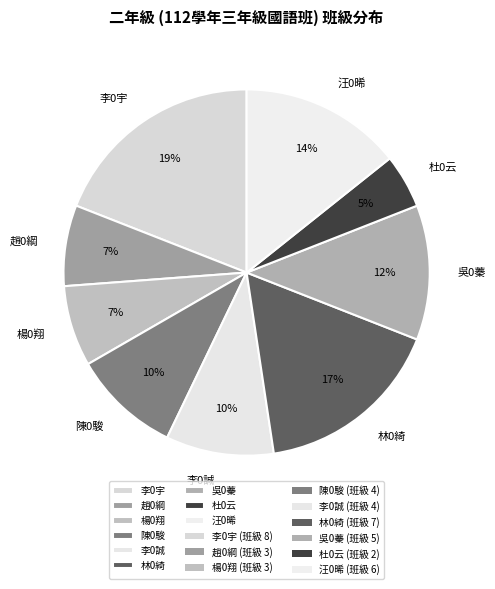

What percentage is the 陳0駿 slice, to the nearest percent?

10%